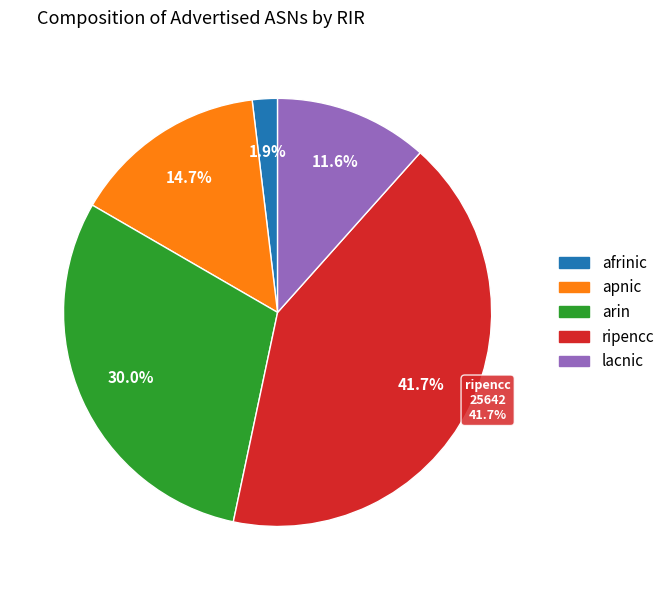

Count the number of slices in the pie.

5